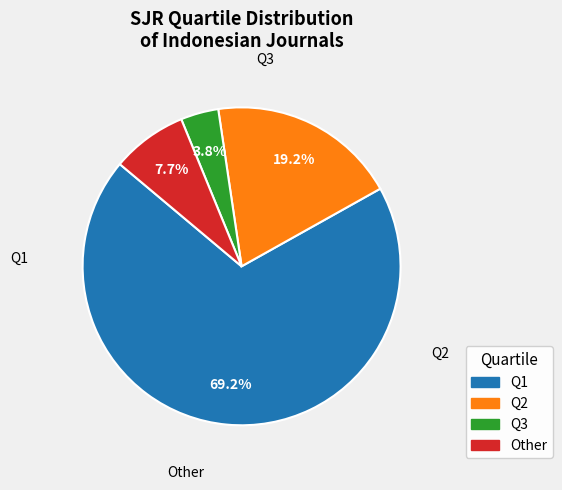

How many segments does this pie chart have?

4